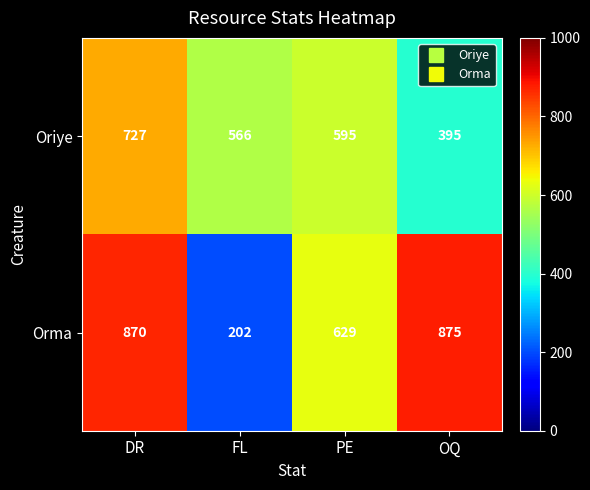

What is the difference between the maximum and minimum values in the Orma series?

673